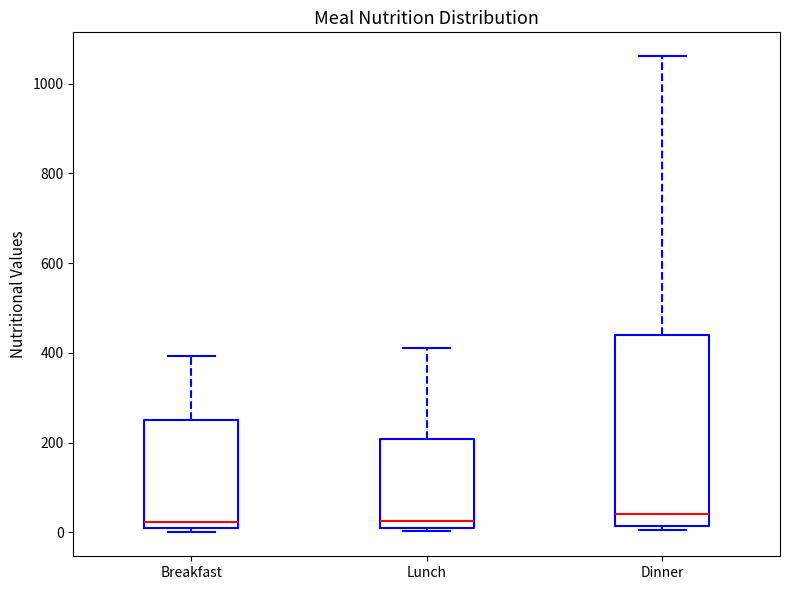

Comparing the boxes themselves (not the whiskers), which one is the tallest?

Dinner